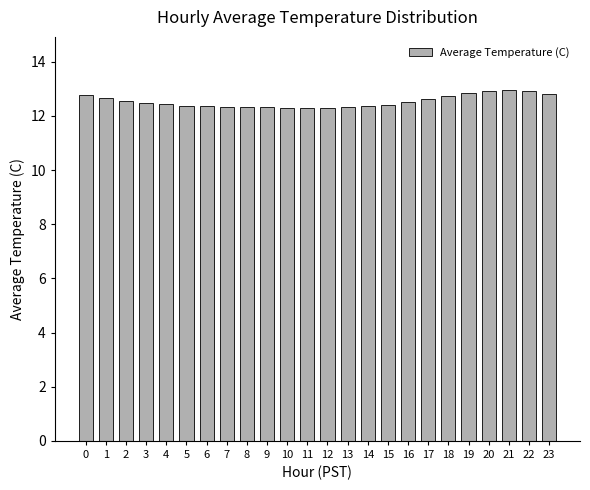

The chart shows a value of 12.3 at 7. True or false?

True